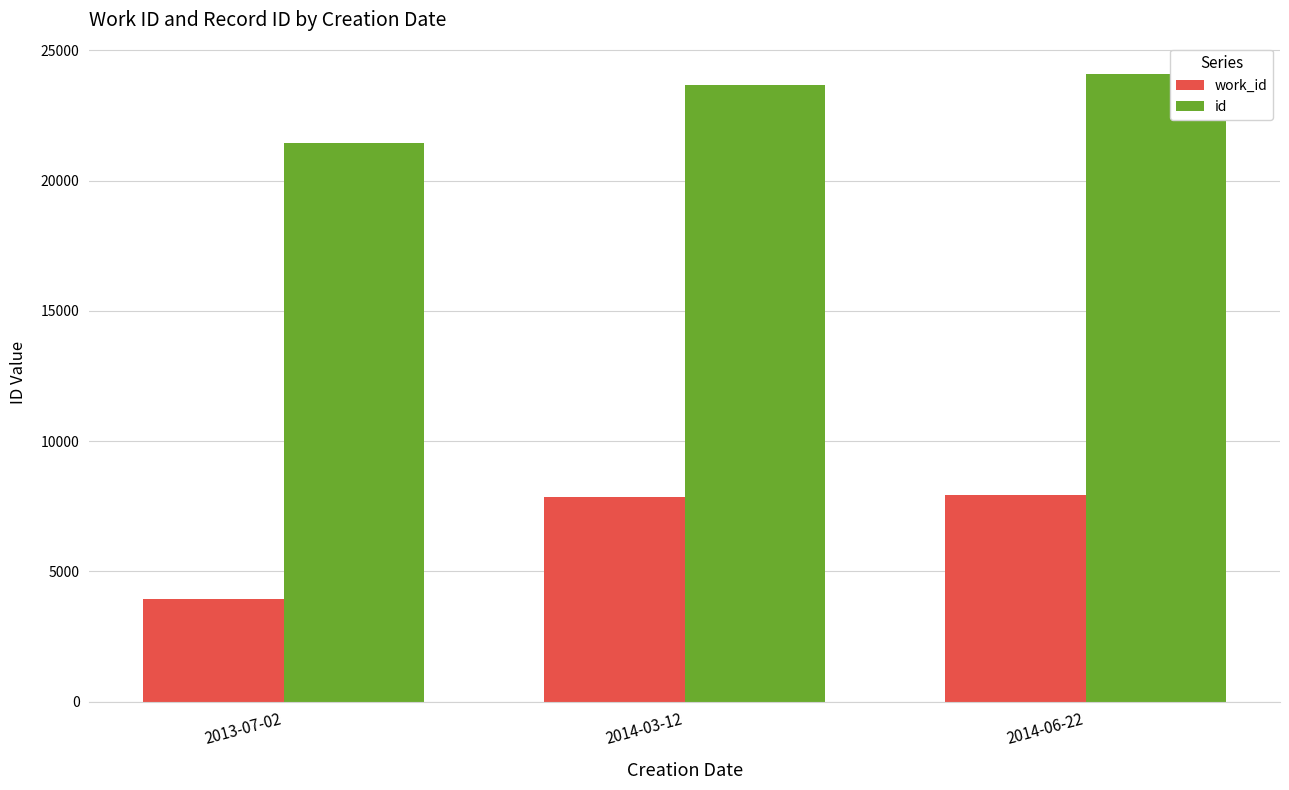

What is the value of the work_id bar at the 2nd from the left?

7842